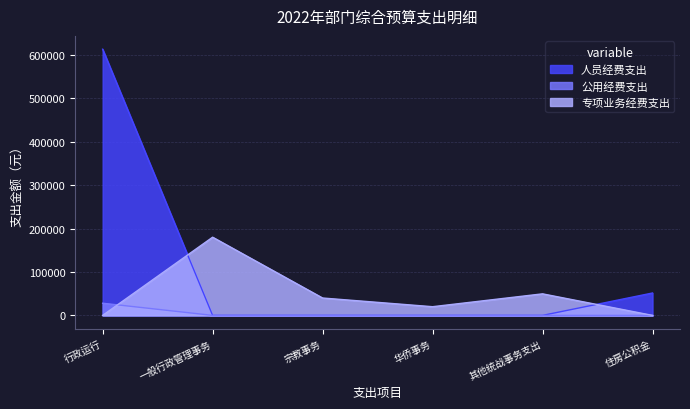

At which category does the chart reach its peak across all series?

行政运行